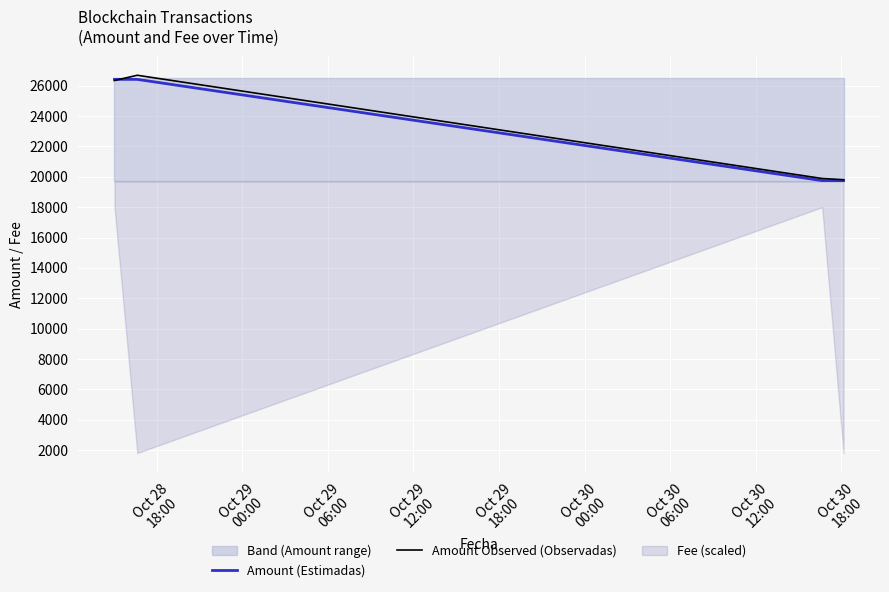

What is the difference between the maximum and second lowest values in the Amount Observed (Observadas) series?

6802.4